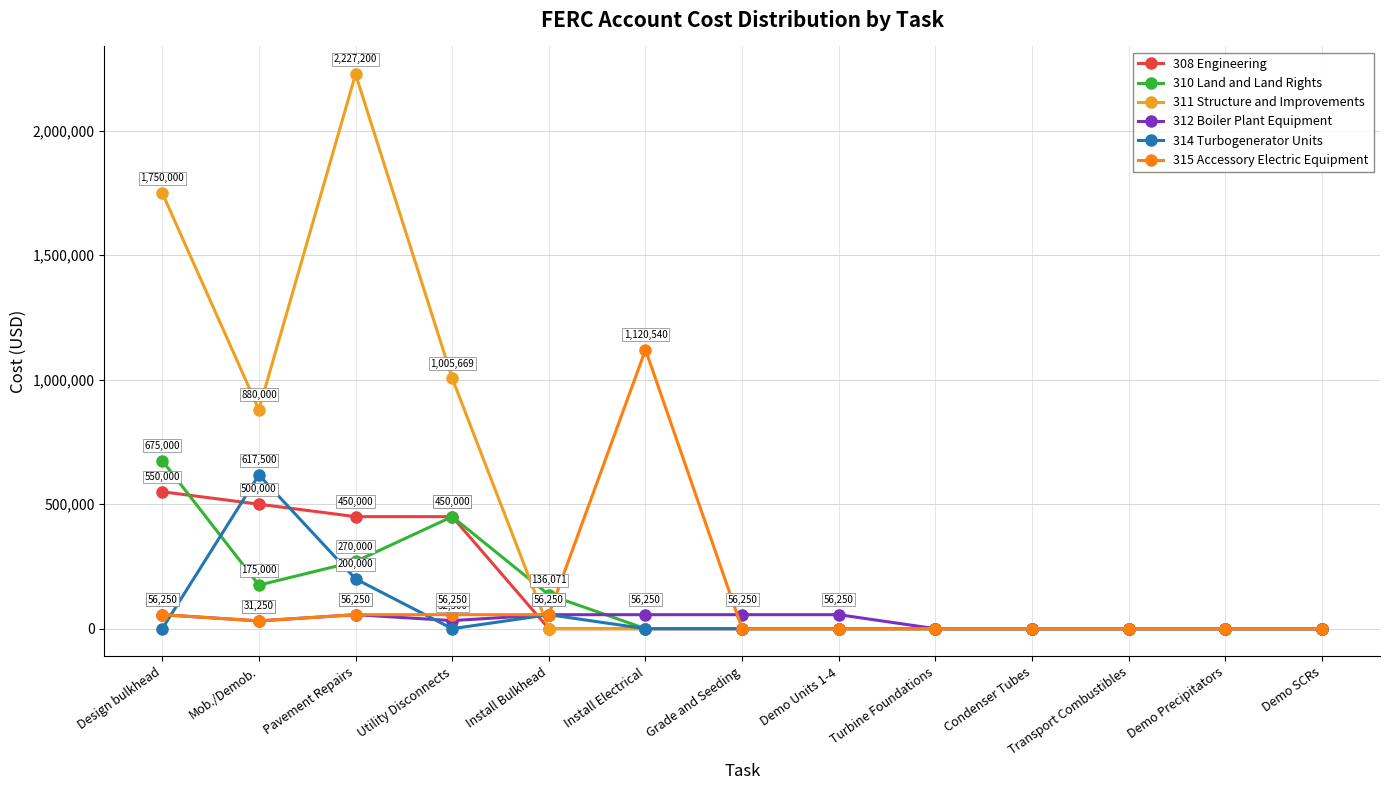

Is the value of 308 Engineering at Utility Disconnects greater than the value of 312 Boiler Plant Equipment at Install Bulkhead?

Yes